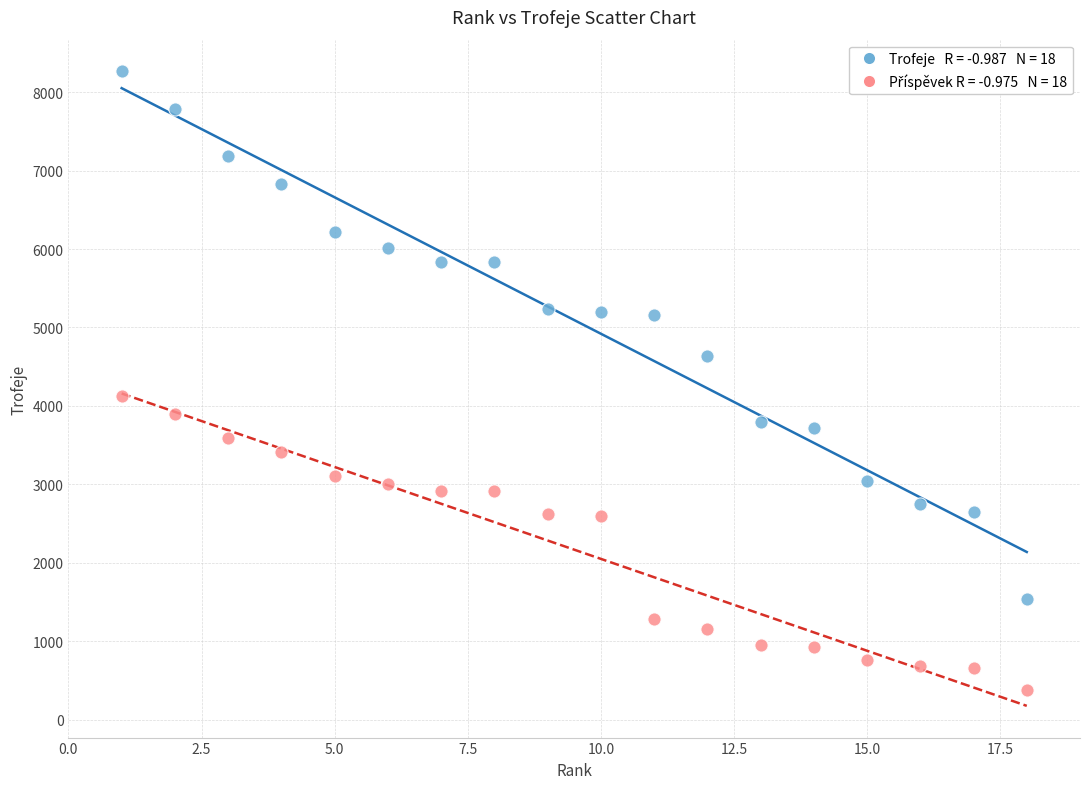

Across all series, what Y value is closest to 4324?

4132